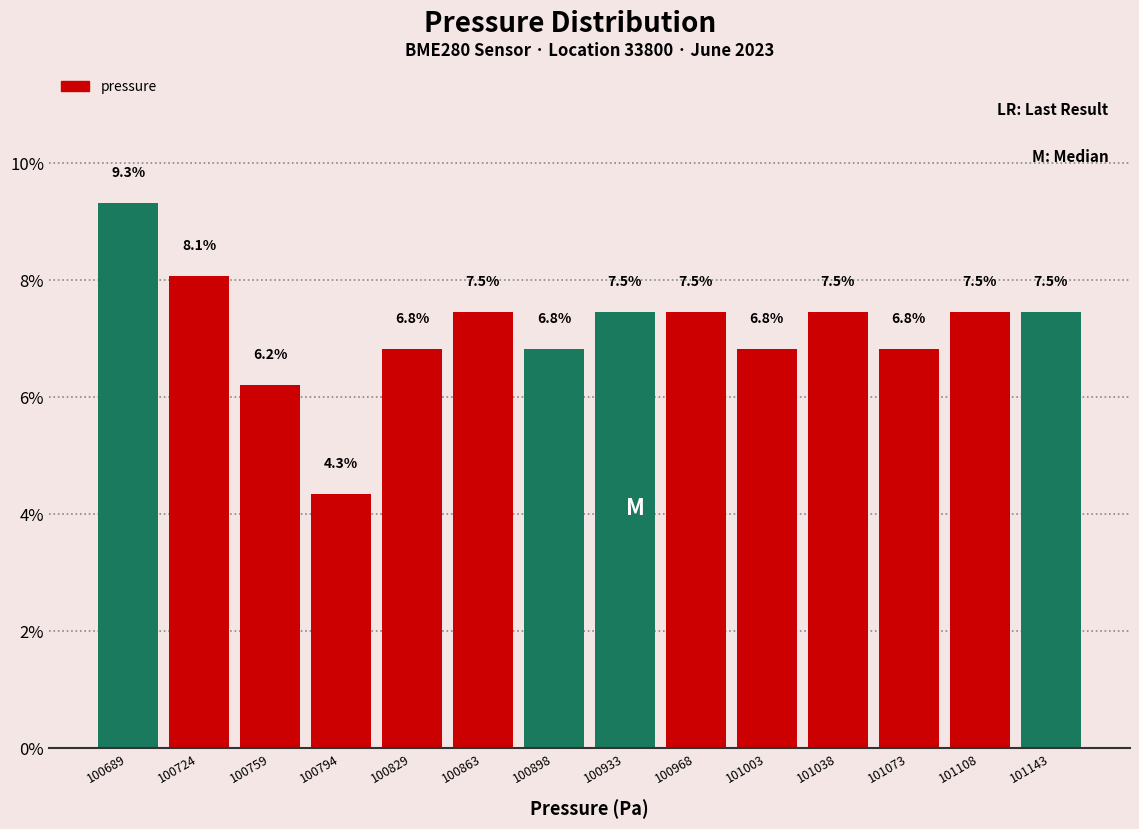

What is the height of the bar covering 100950 to 100985 on the x-axis? The bar edges are not printed on the chart, so give them approximately, as read against the axis.

7.5